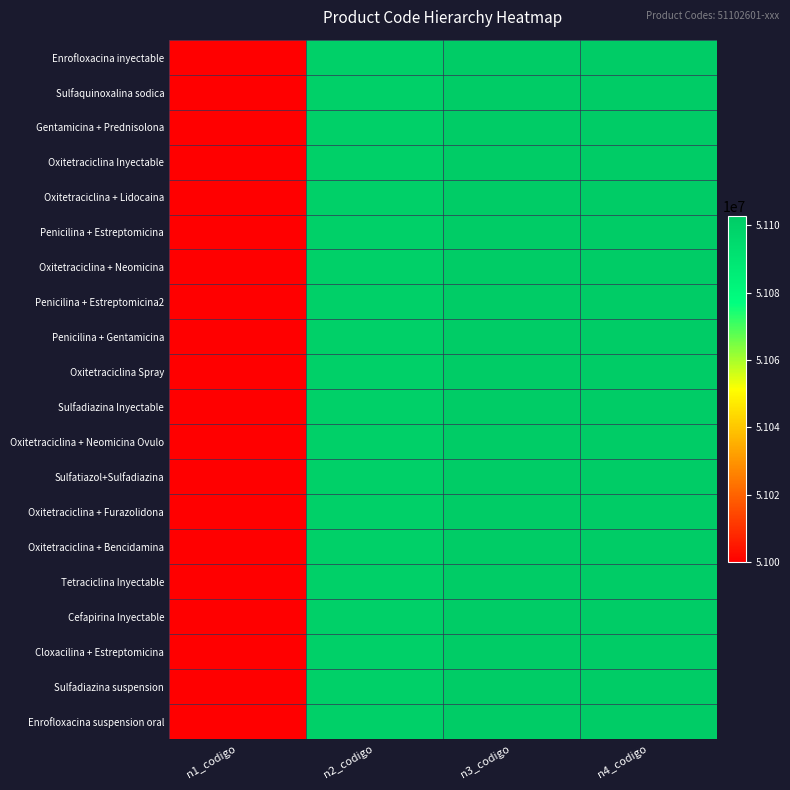

At which category is the sum across all series the highest?

n4_codigo